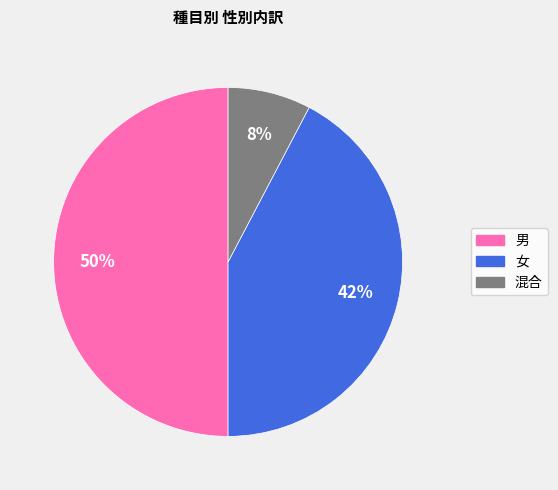

The 女 slice represents 30% of the pie. True or false?

False